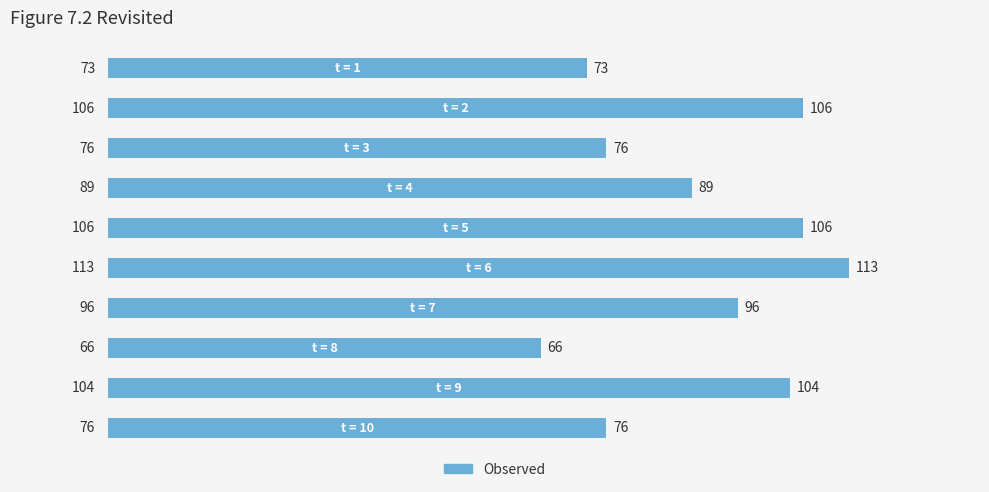

What is the difference between the second highest and minimum values?

40